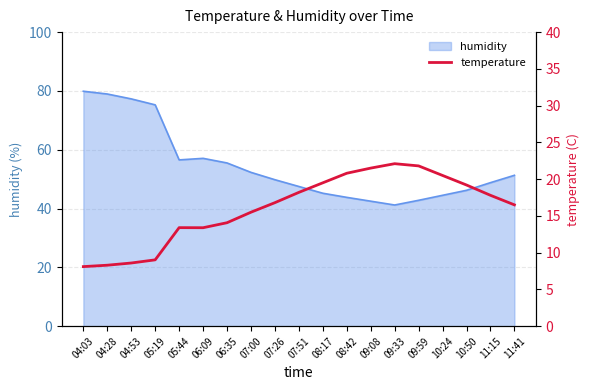

How many interior local peaks (higher than both neighbors) does the data have?

2